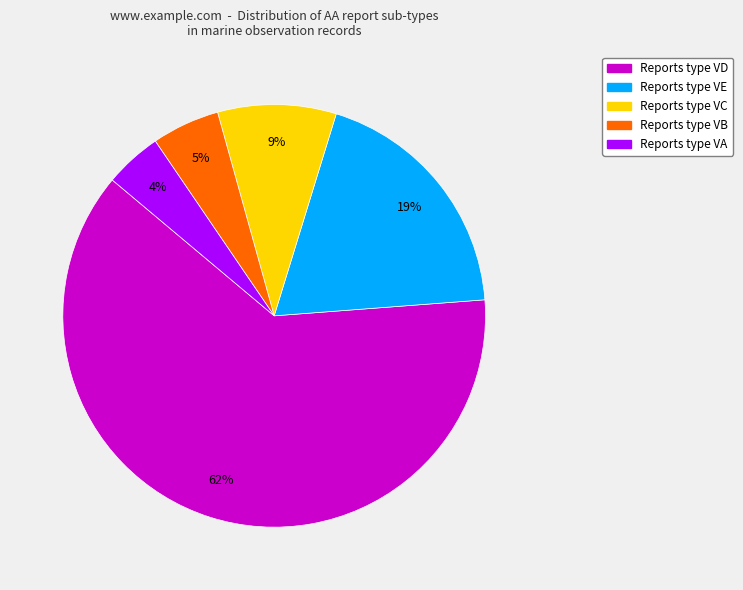

To the nearest percent, what is the average slice percentage?

20%